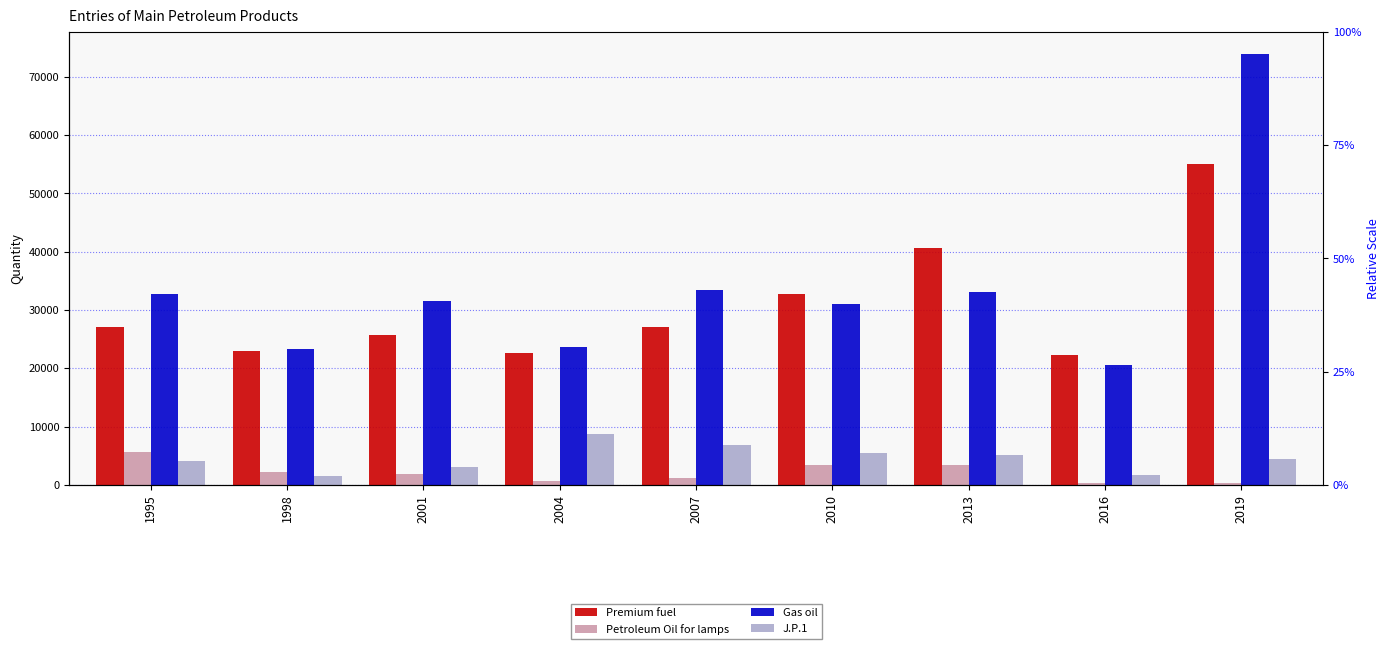

At which label does J.P.1 first exceed 4407?

2004